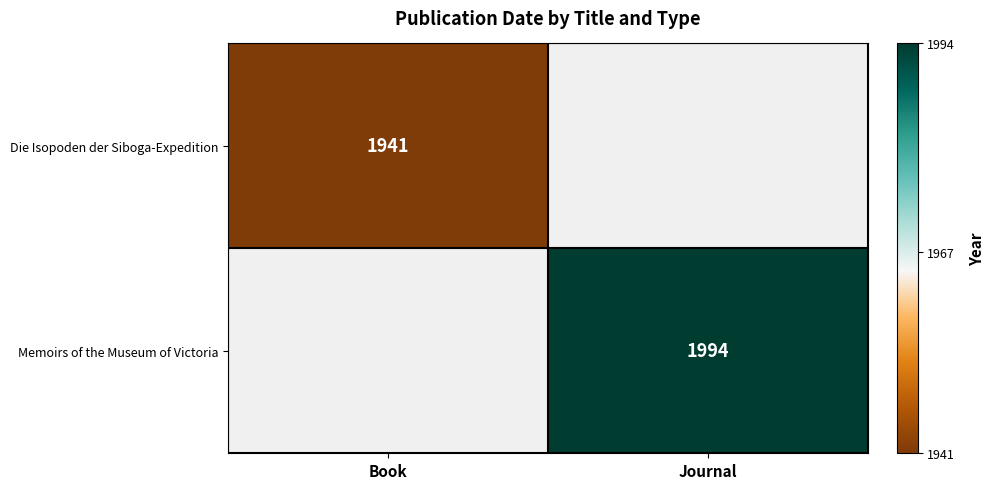

The value of Memoirs of the Museum of Victoria at Journal is 1994. True or false?

True